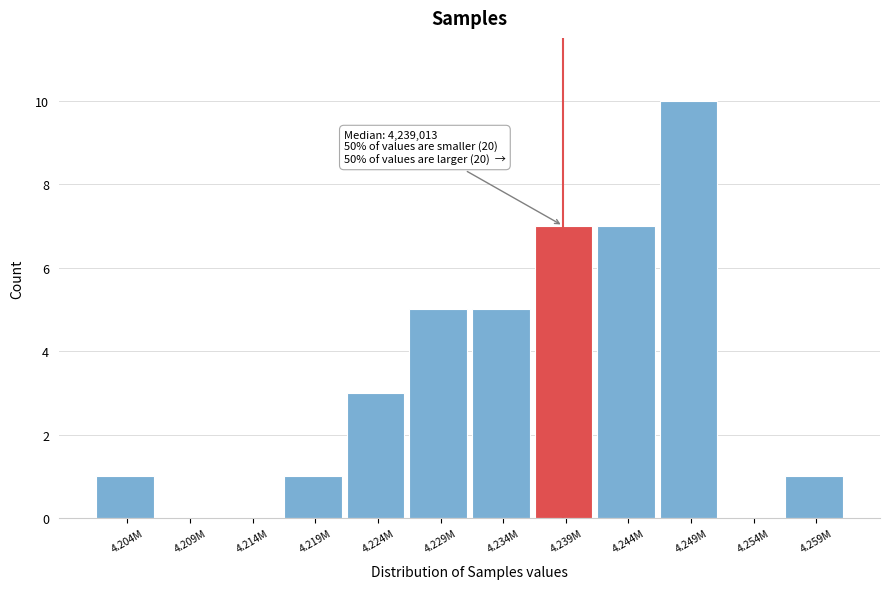

Reading right to left, extract all data points from this chart.

4.259M=1	4.254M=0	4.249M=10	4.244M=7	4.239M=7	4.234M=5	4.229M=5	4.224M=3	4.219M=1	4.214M=0	4.209M=0	4.204M=1